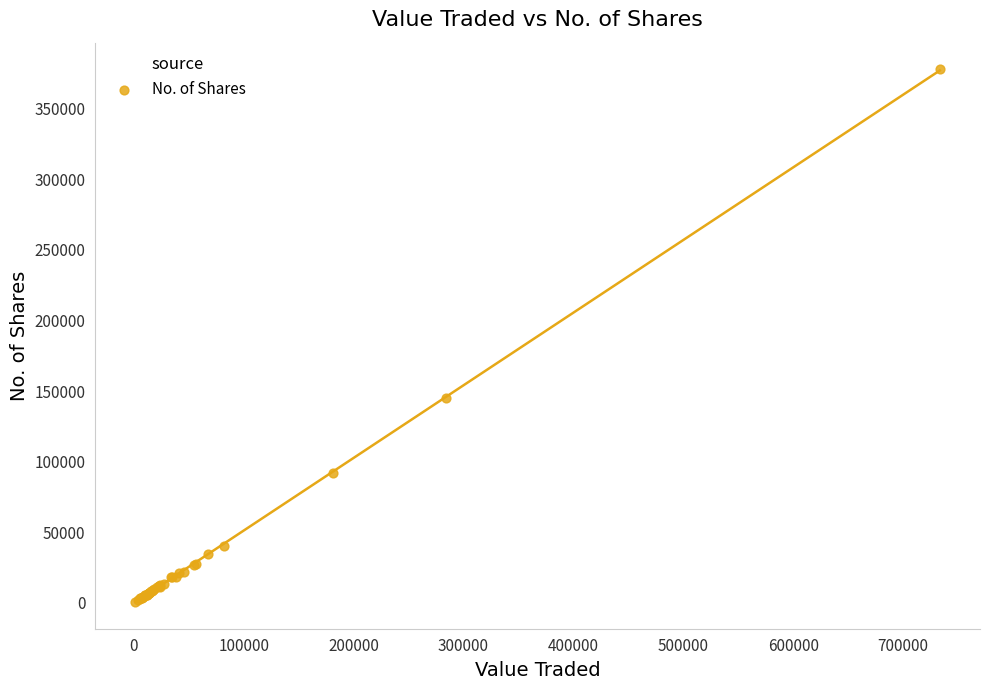

What Y value in the scatter plot is closest to 189384?

144976